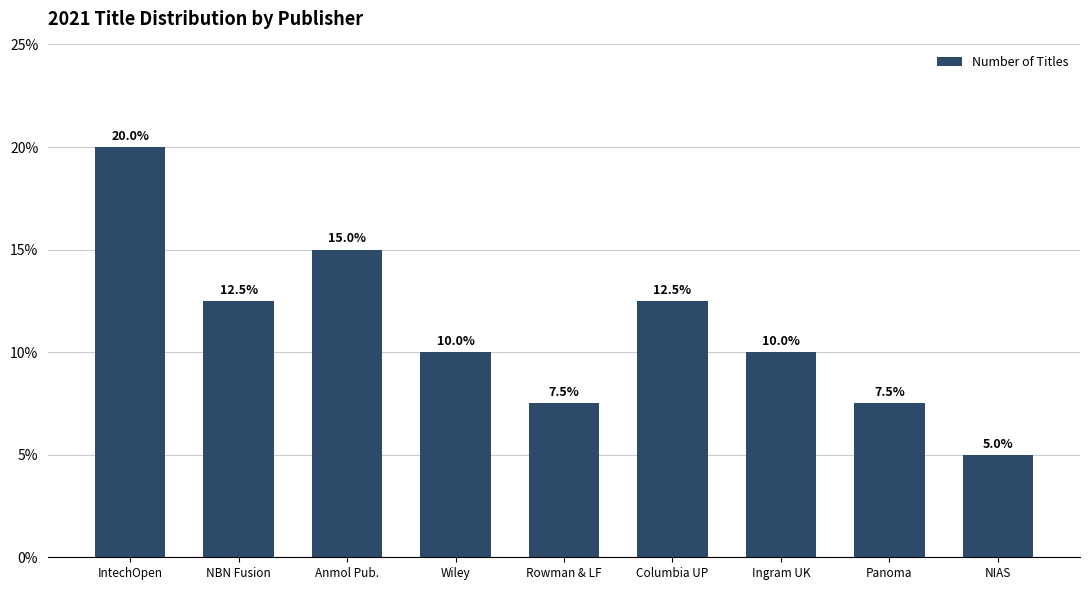

At which category does the chart reach its minimum across all series?

NIAS